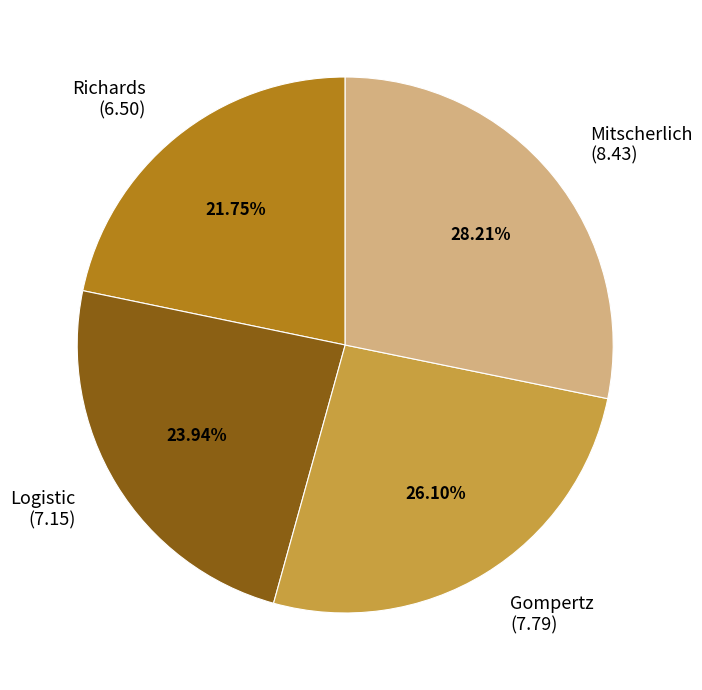

Is Logistic the majority of the pie?

No